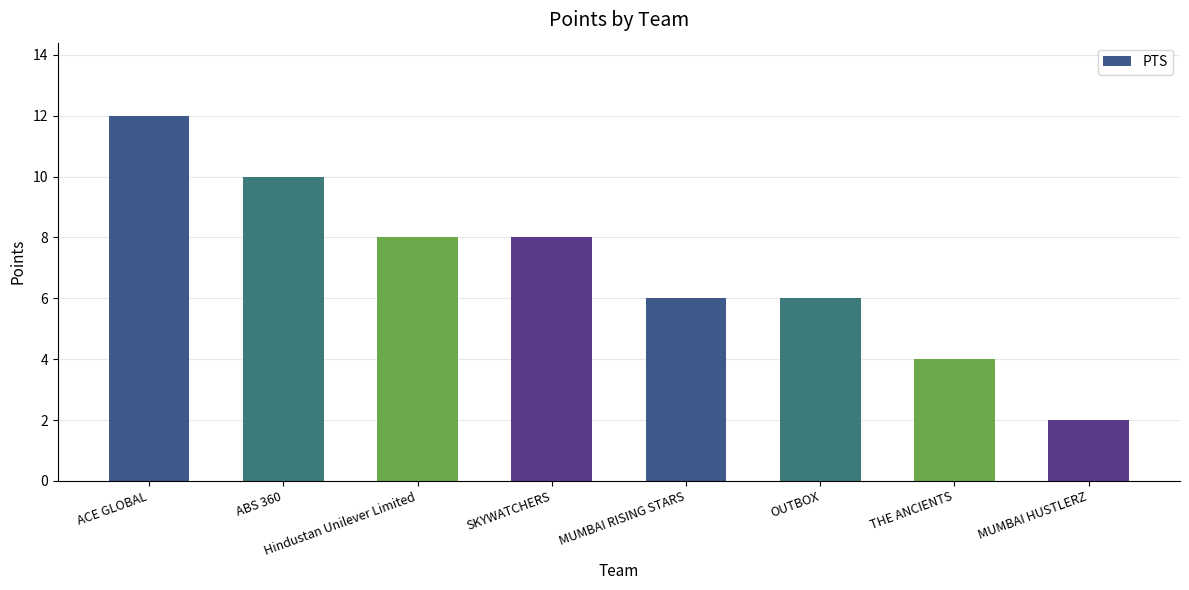

Are the bars grouped side by side (vs. stacked)?

No